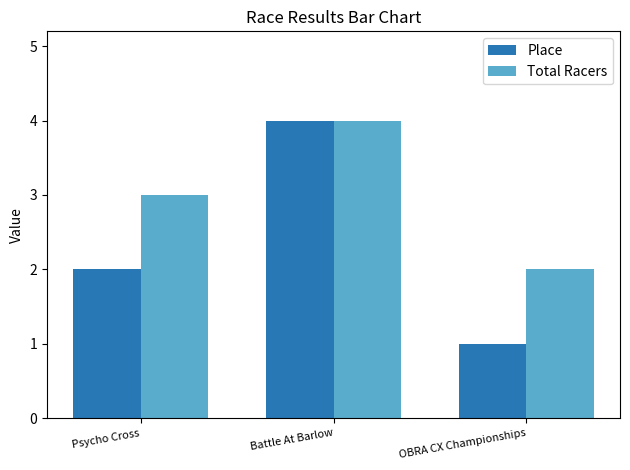

How many distinct data groups are displayed?

2